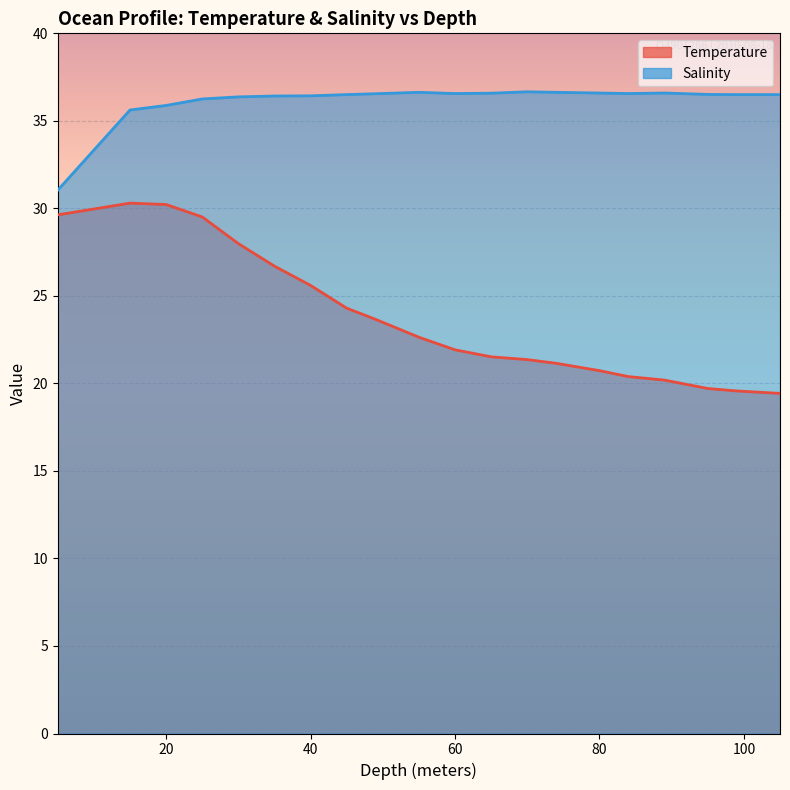

What is the label of the 4th point from the right?

89.0